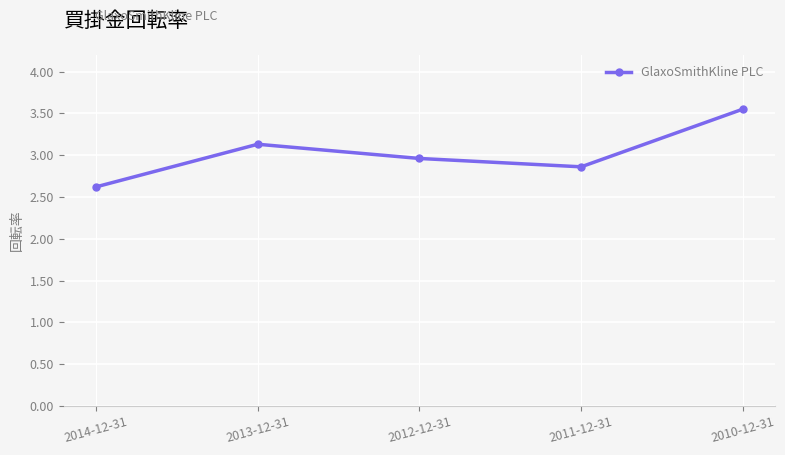

Which category has the lowest value across all series?

2014-12-31